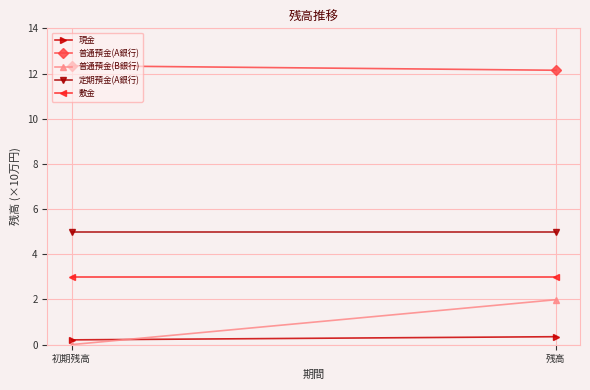

Reading right to left, transcribe all the data shown in this chart.

現金: 残高=0.4	初期残高=0.2
普通預金(A銀行): 残高=12.1	初期残高=12.3
普通預金(B銀行): 残高=2.0	初期残高=0.0
定期預金(A銀行): 残高=5.0	初期残高=5.0
敷金: 残高=3.0	初期残高=3.0